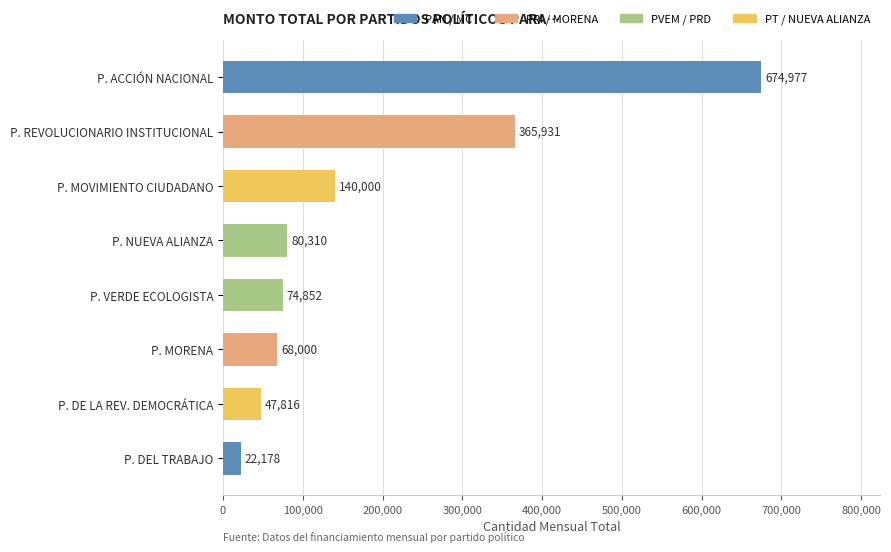

What is the change in value from P. MOVIMIENTO CIUDADANO to P. REVOLUCIONARIO INSTITUCIONAL?

+225931